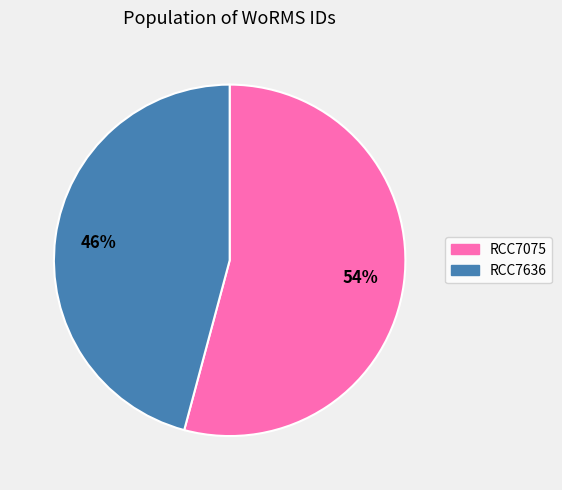

Which slice is the largest?

RCC7075